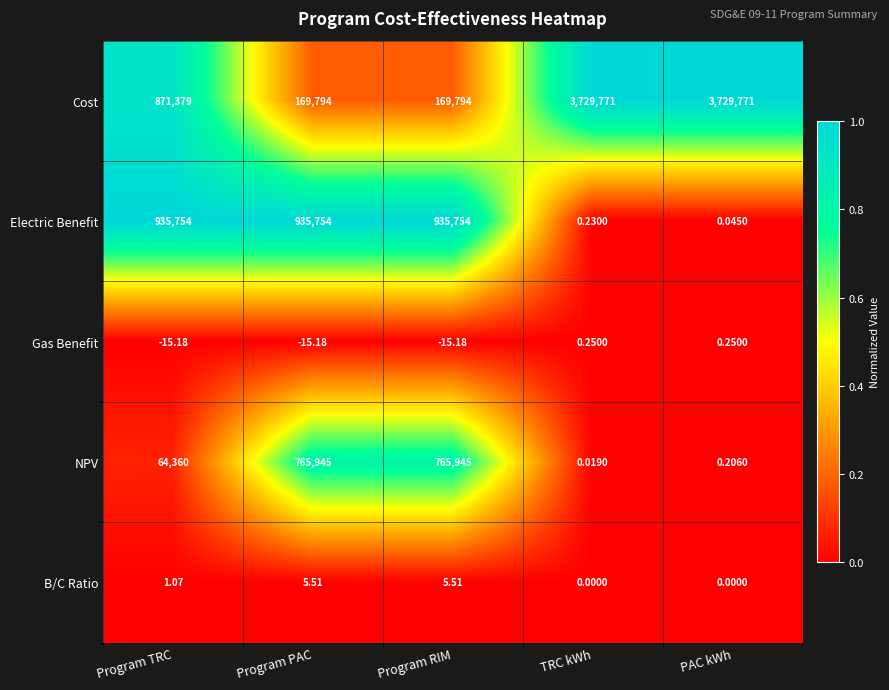

List the series in order of their peak value, lowest first.

Gas Benefit, B/C Ratio, NPV, Electric Benefit, Cost